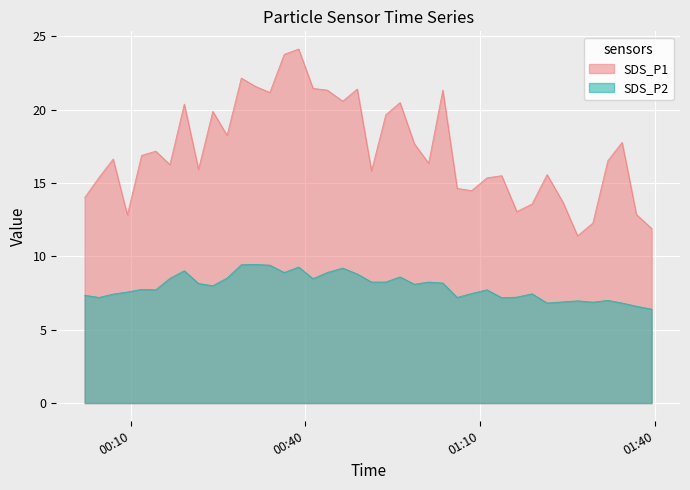

Does the chart display data point markers on the line(s)?

No